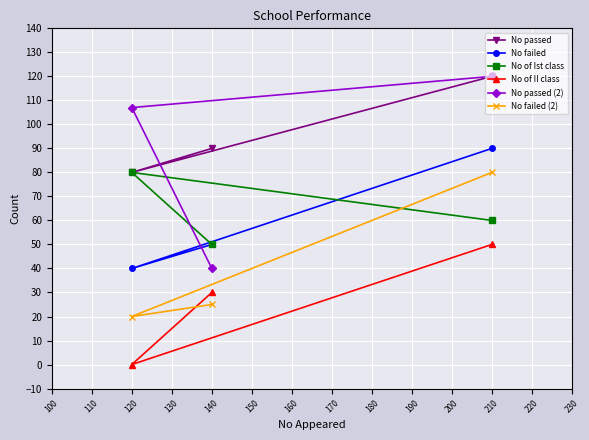

What is the difference between the highest and lowest values at 120?

107